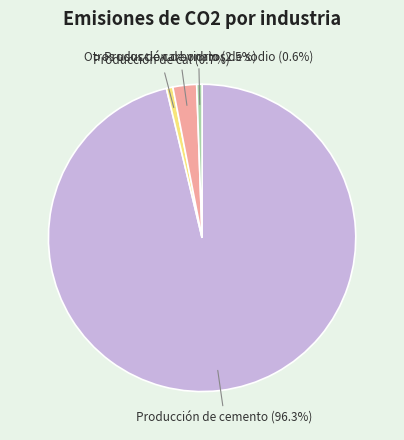

Is there any slice that represents more than half of the pie?

Yes